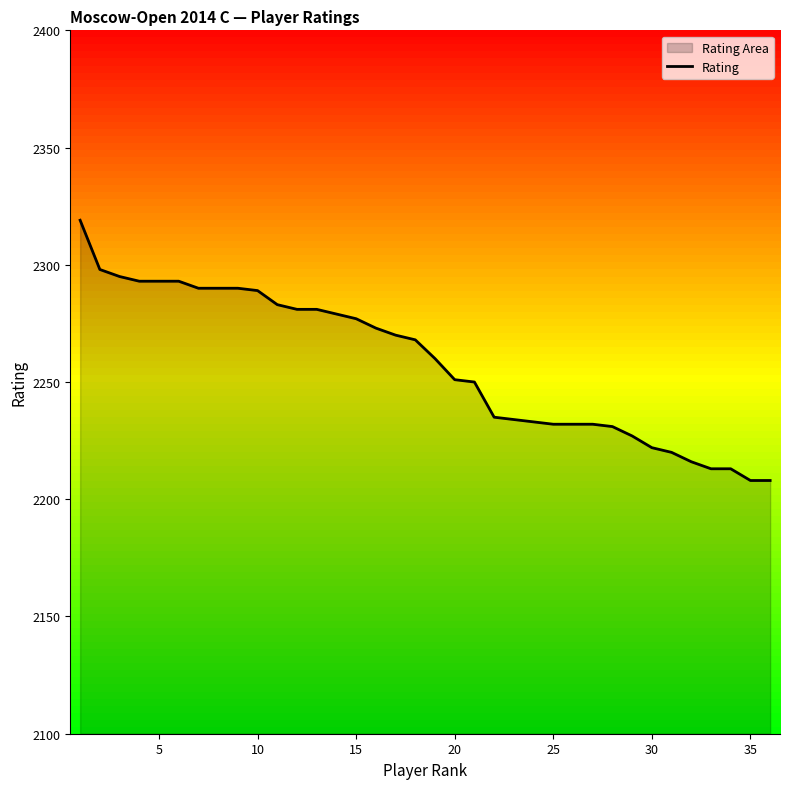

What is the maximum value for Rating?

2319